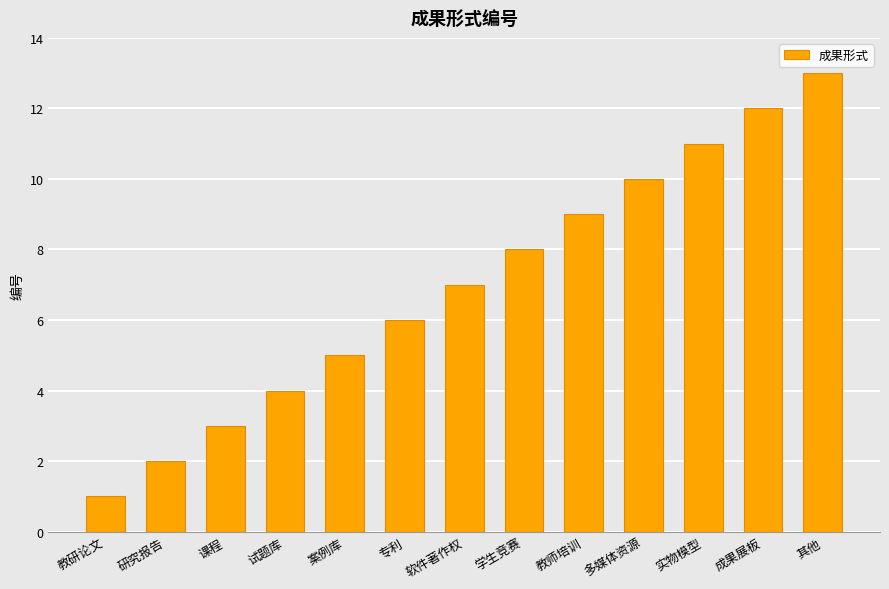

What is the label of the 8th bar from the right?

专利